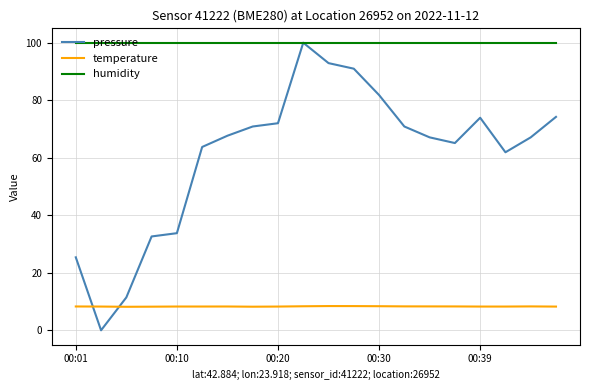

Which series has the largest range (max minus min)?

pressure